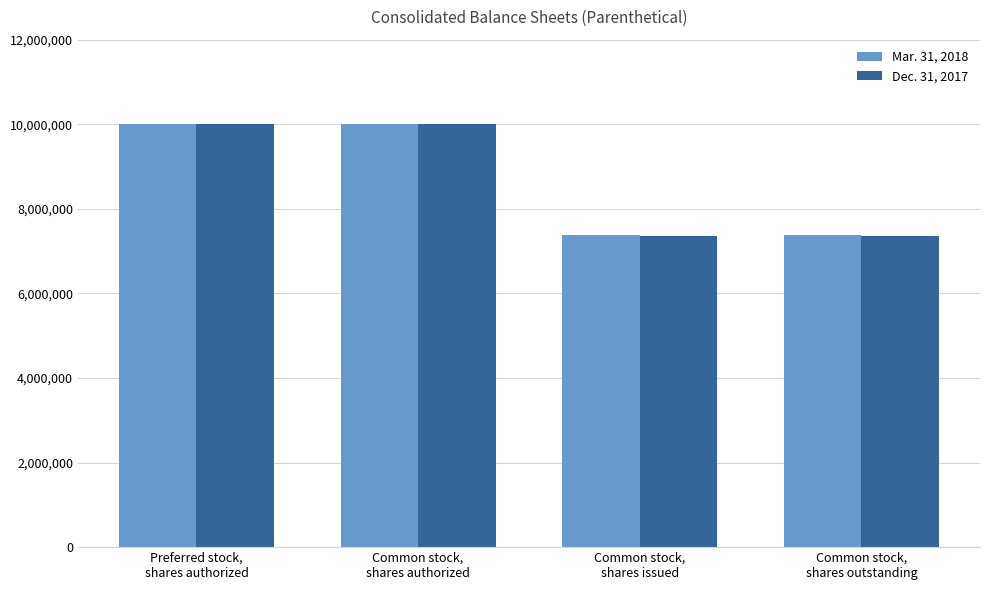

What is the difference between the highest and lowest values at Common stock,
shares outstanding?

33865